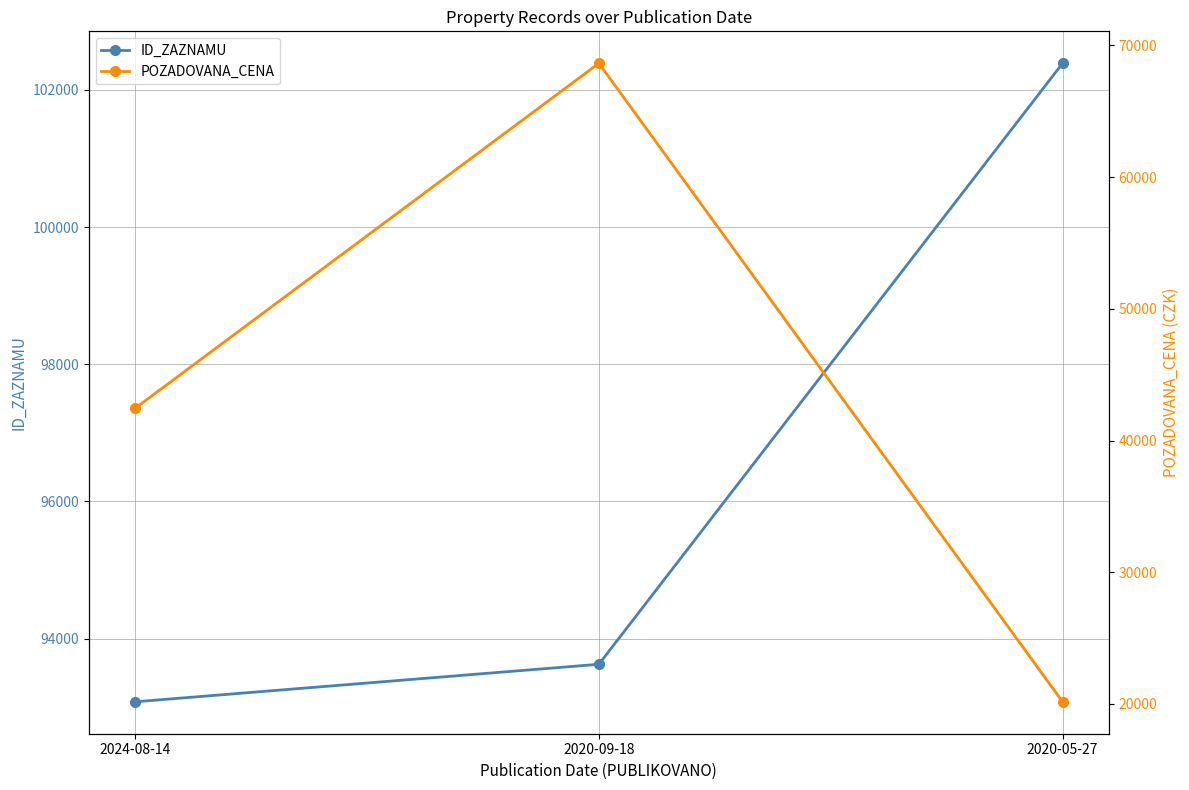

List the series in order of their overall mean, highest first.

ID_ZAZNAMU, POZADOVANA_CENA